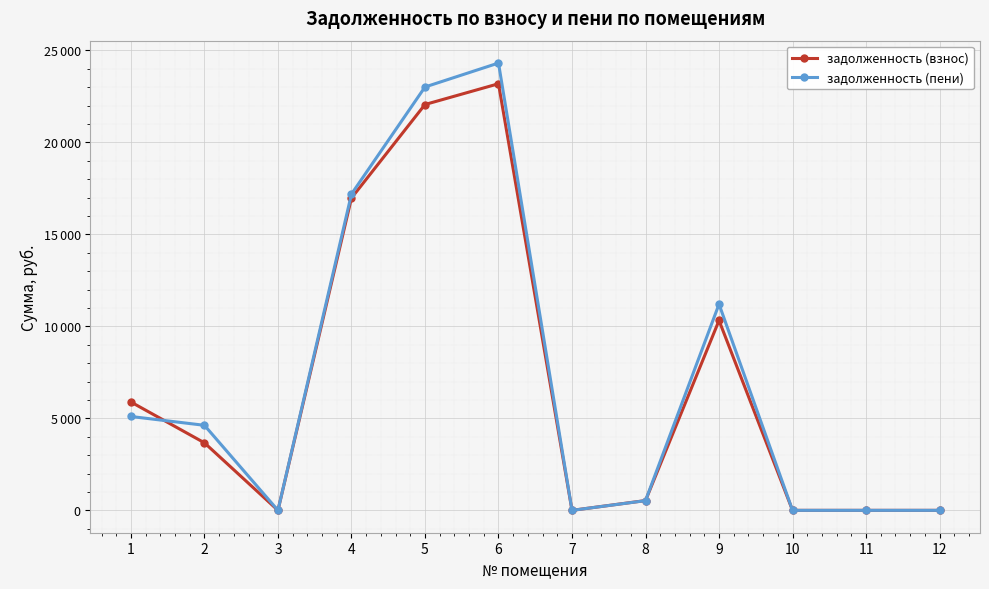

Which category has the lowest value in the задолженность (взнос) series?

3